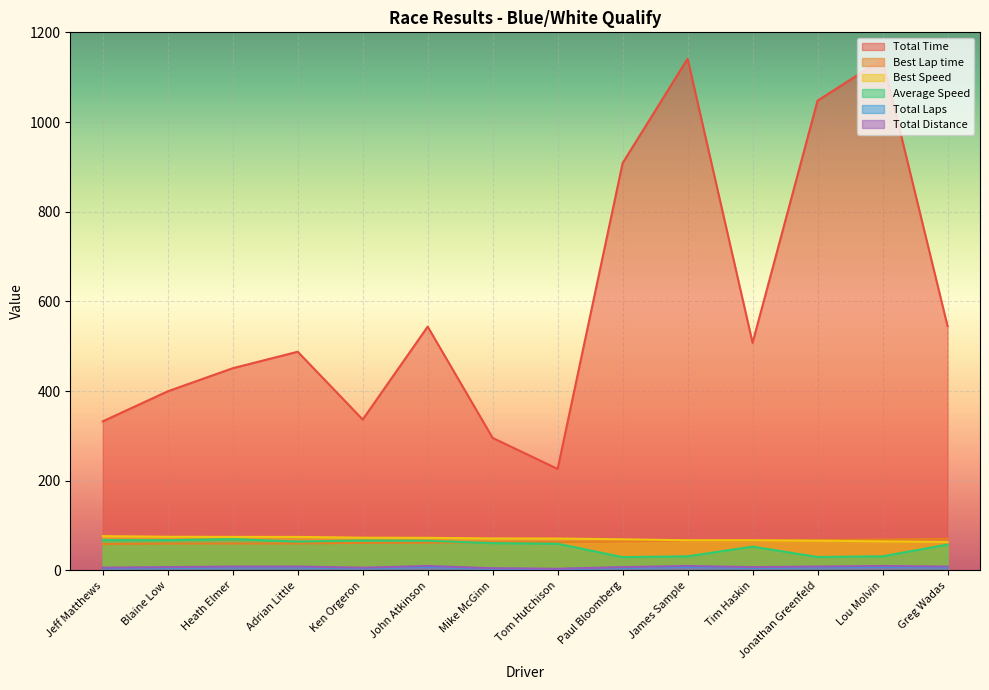

Between Greg Wadas and Adrian Little, which is larger?

Greg Wadas